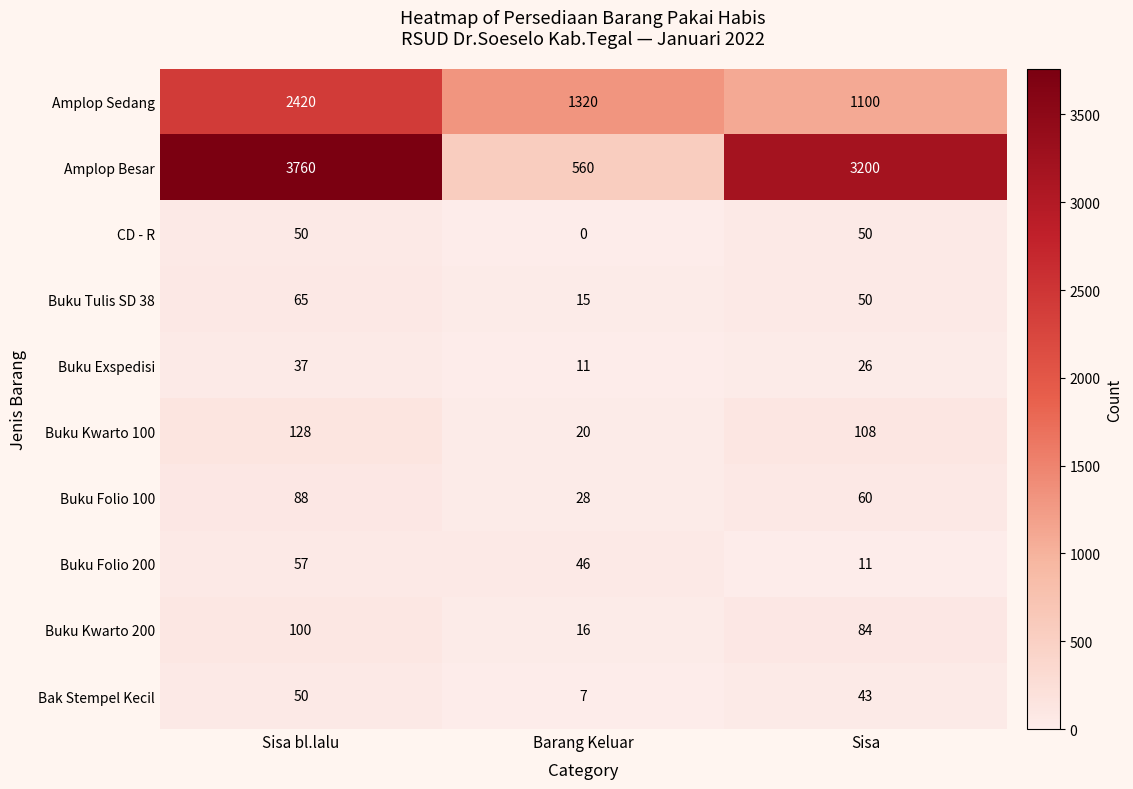

At which category is the sum across all series the highest?

Sisa bl.lalu